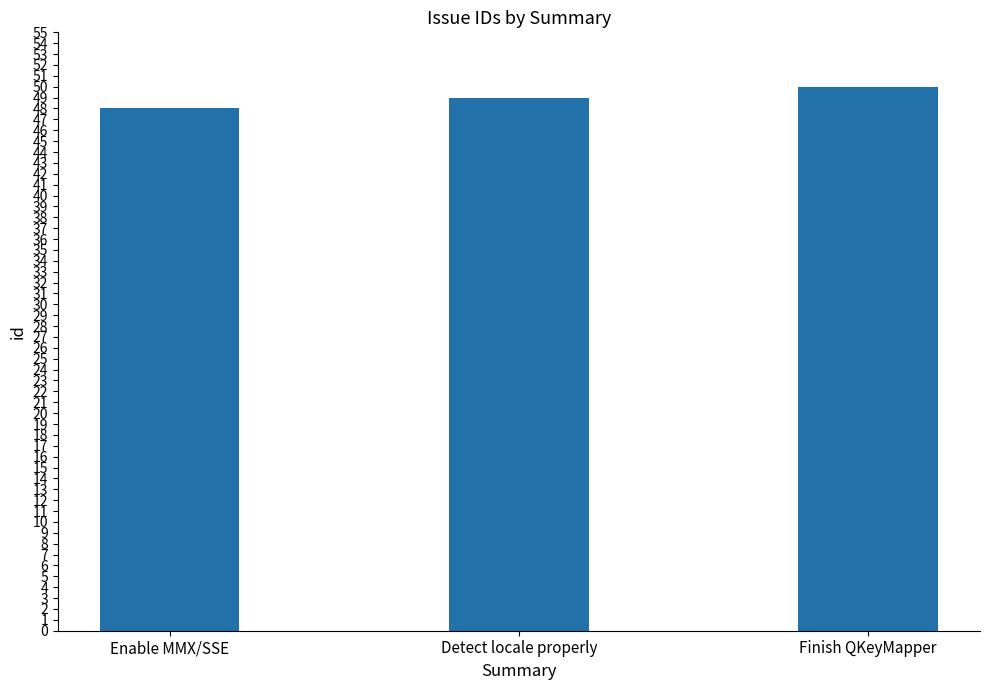

What is the sum of the values at Detect locale properly and Finish QKeyMapper?

99